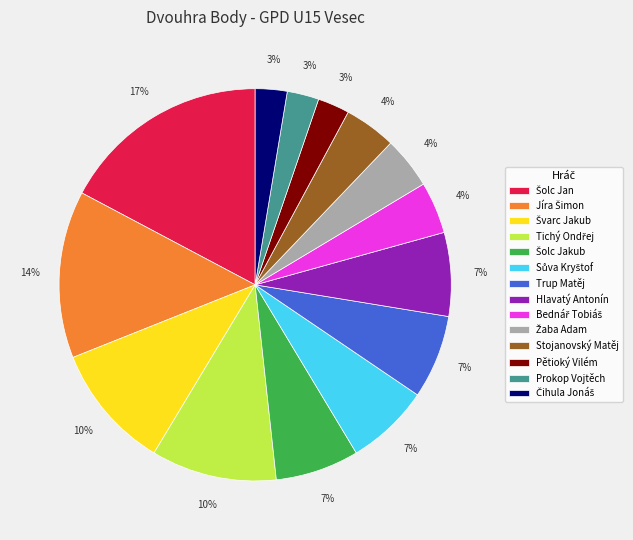

To the nearest percent, what is the combined percentage of Stojanovský Matěj and Hlavatý Antonín?

11%